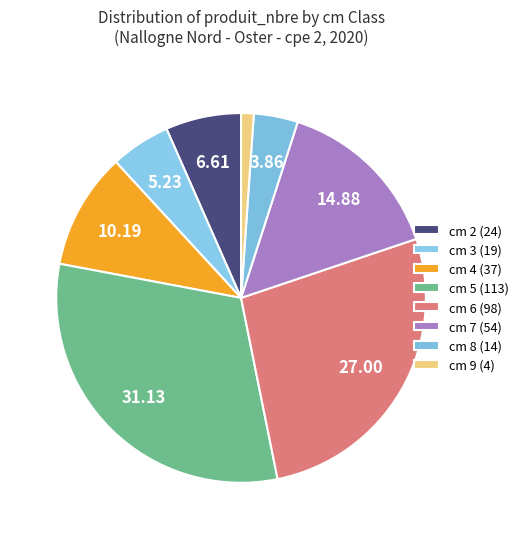

Count the number of slices in the pie.

8